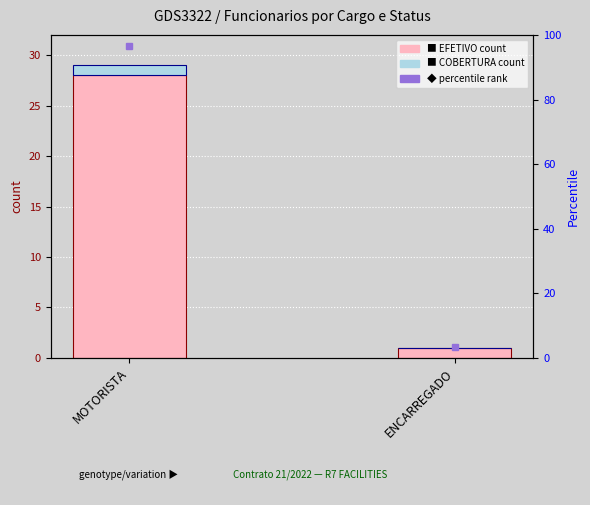

How many values in the COBERTURA series are below 1?

1